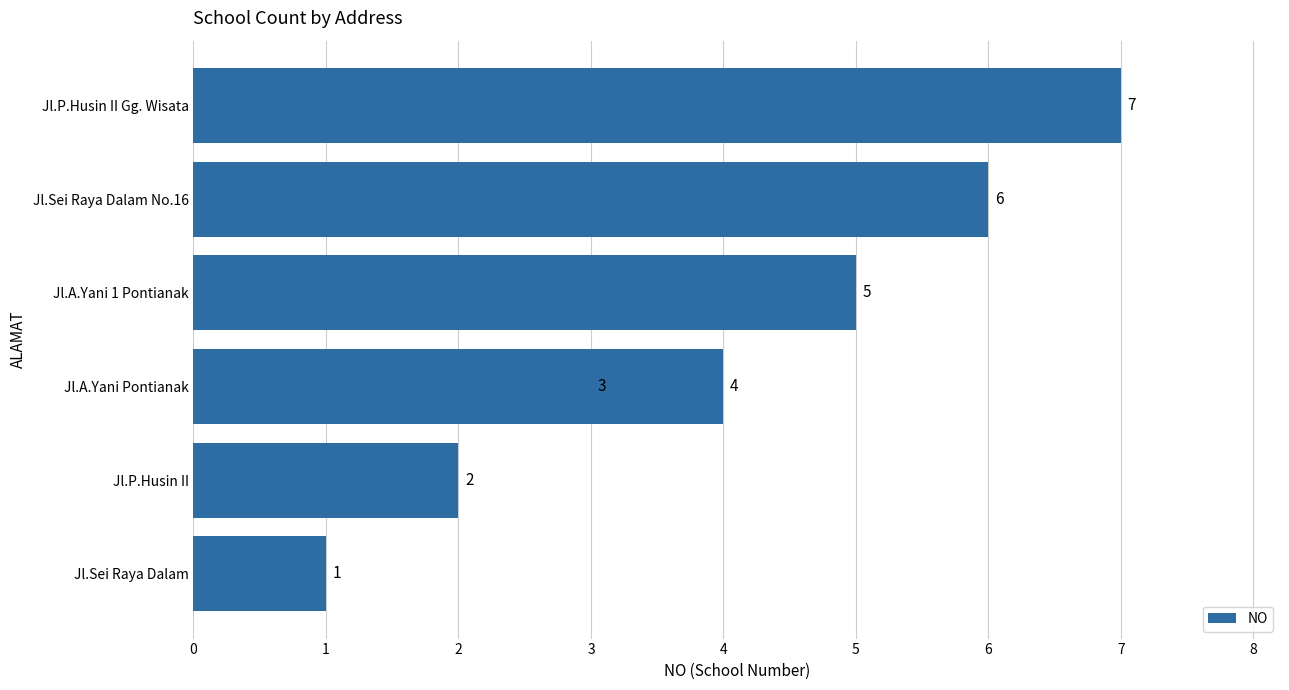

What is the sum of all values?

28